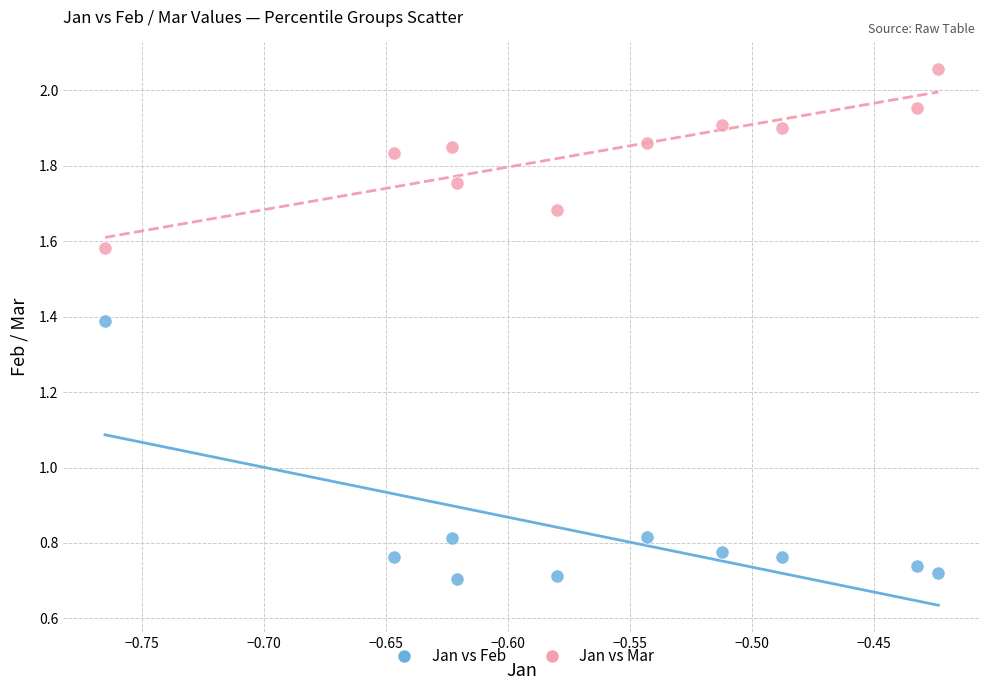

Which series reaches the maximum Y coordinate?

Jan vs Mar